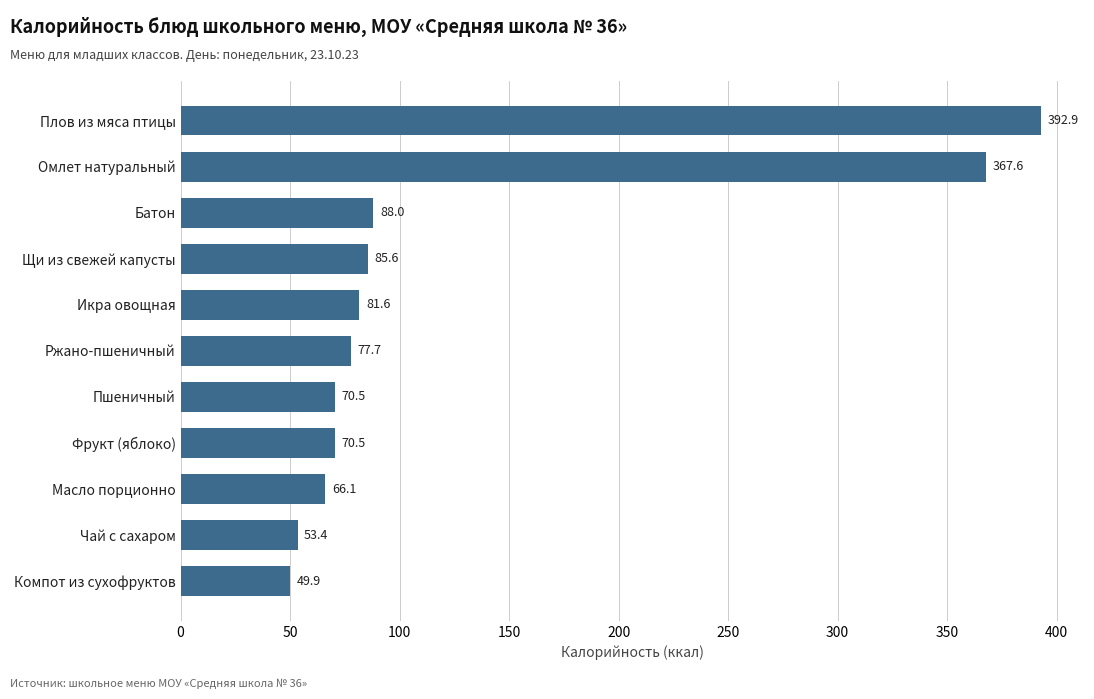

What is the difference between the values at Чай с сахаром and Плов из мяса птицы?

339.5